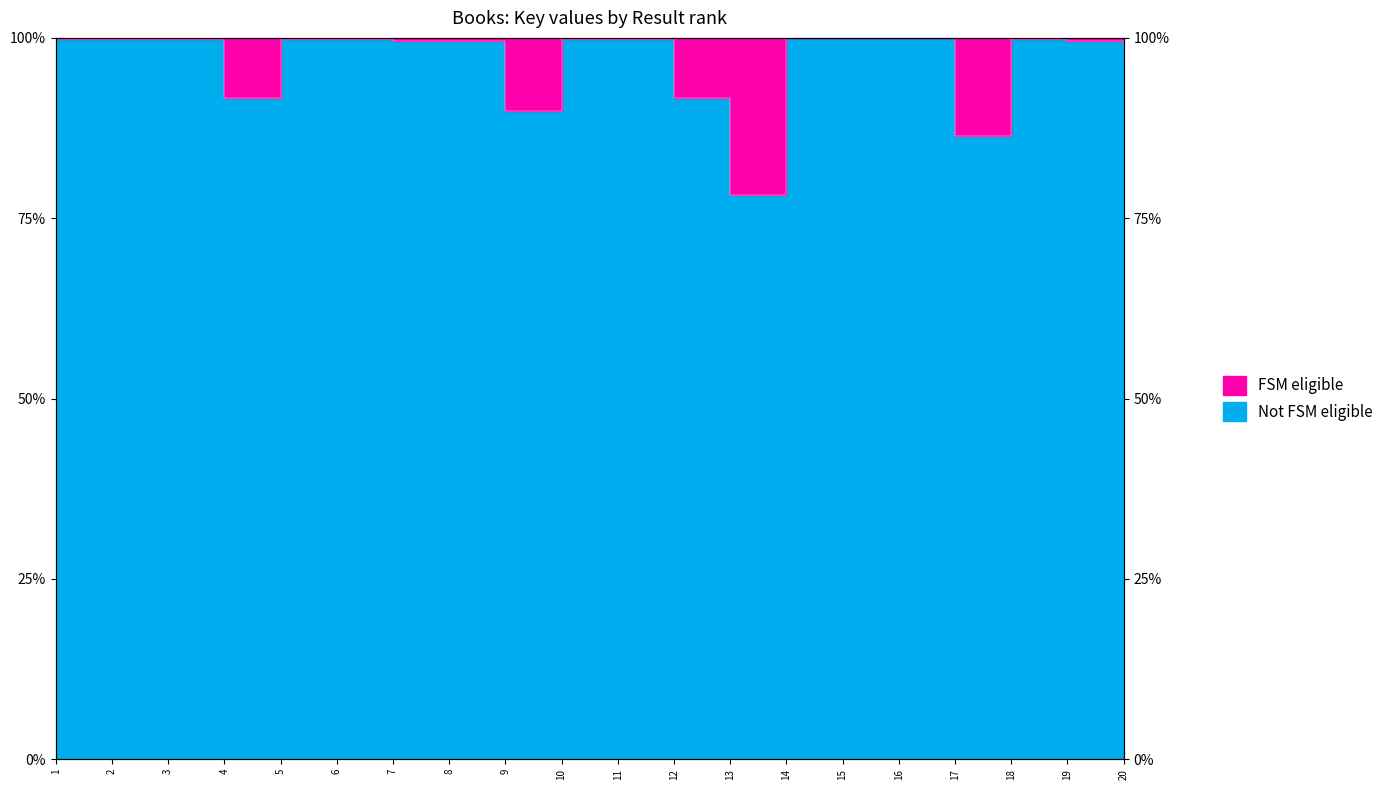

How many values are below 99?

6